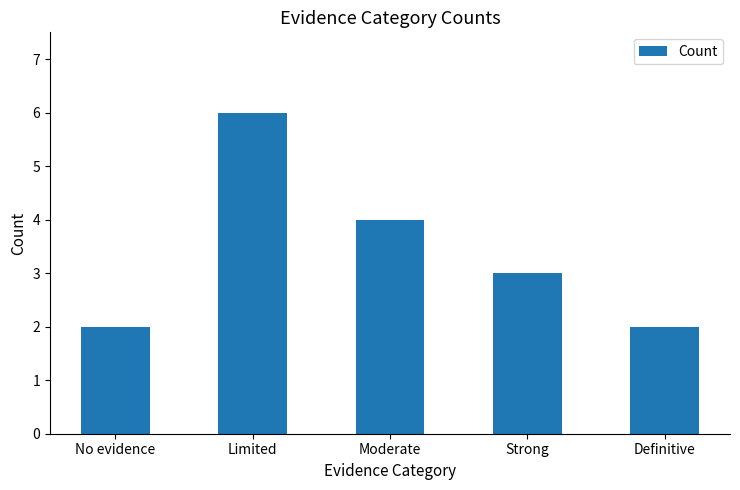

What is the maximum value shown in the chart?

6